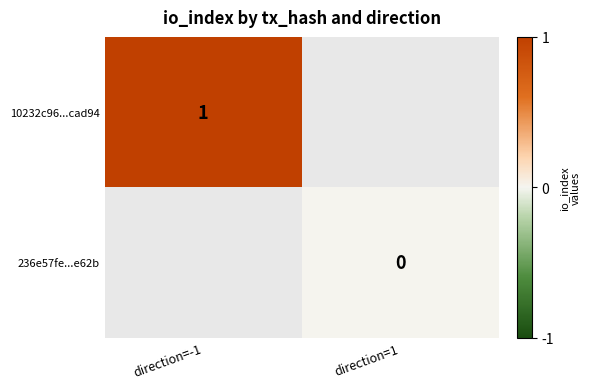

At how many categories does at least one series exceed 0?

1